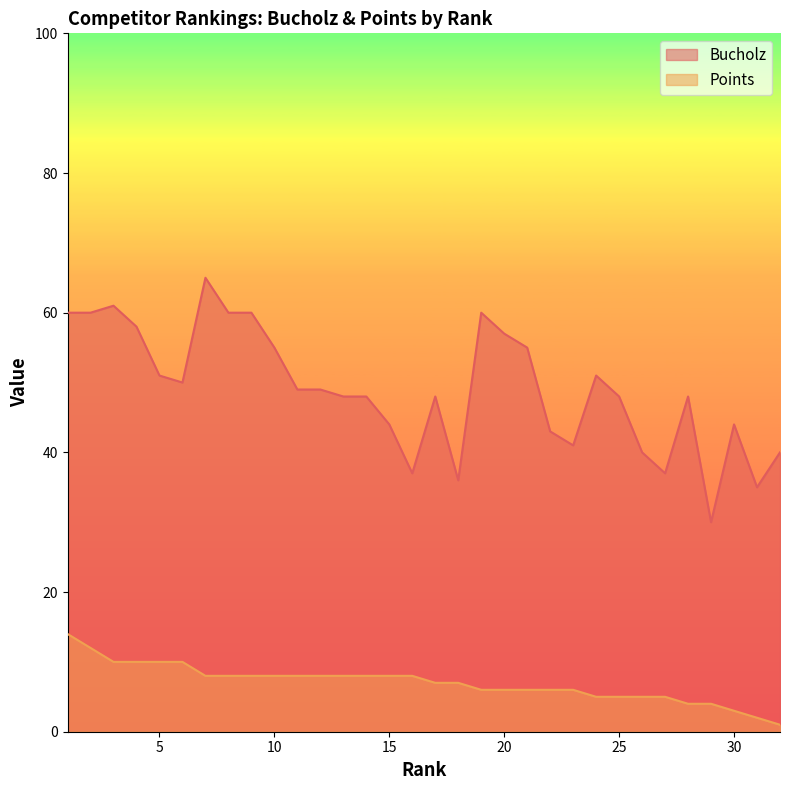

Which category has the lowest value across all series?

32